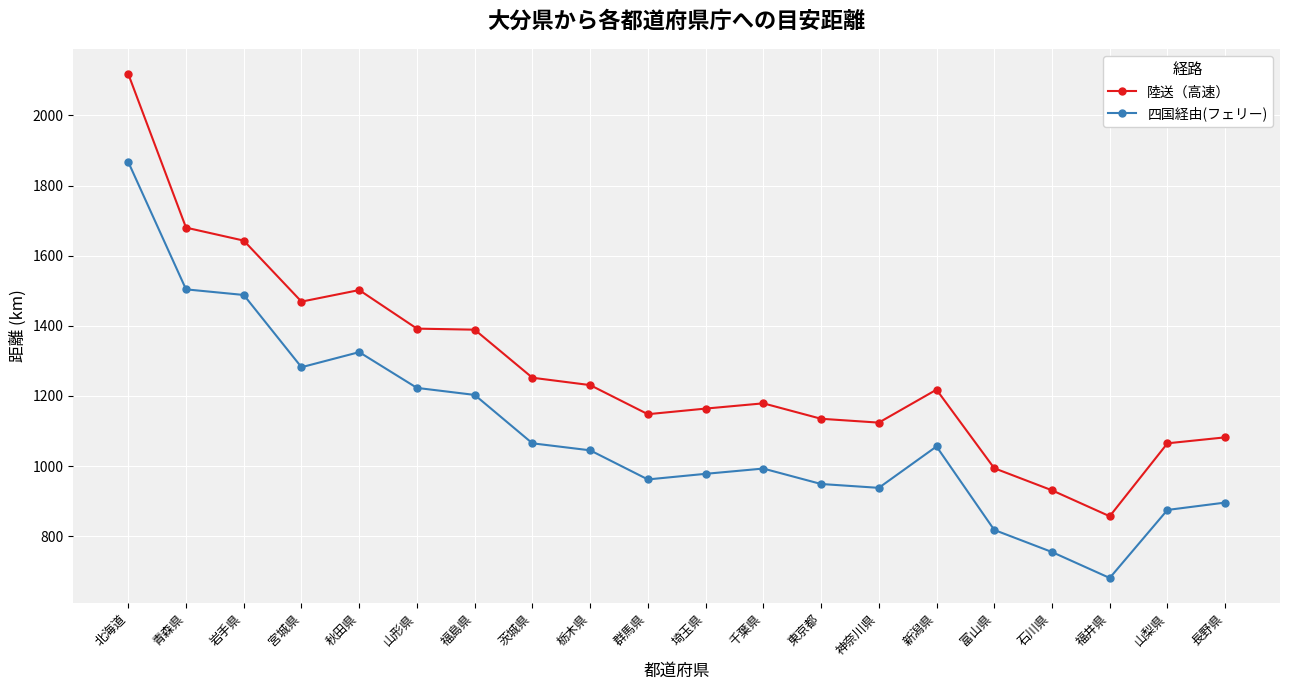

Rank the series at 岩手県 from lowest to highest value.

四国経由(フェリー), 陸送（高速）